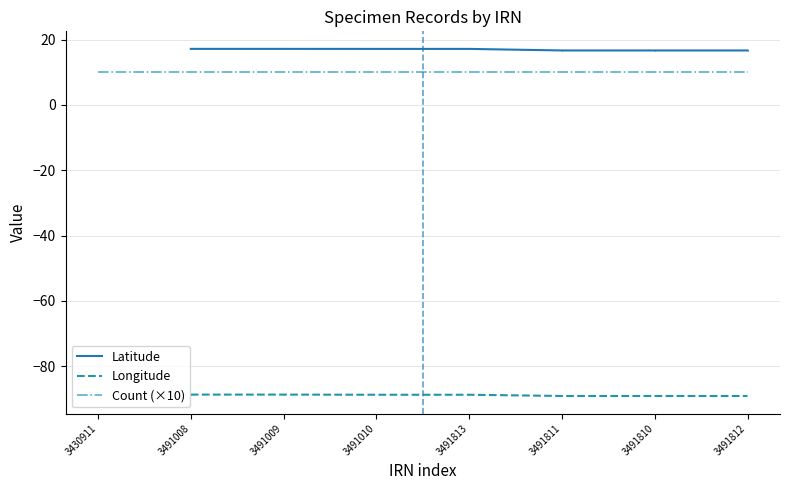

True or false: Count (×10) and Latitude intersect in this chart.

False